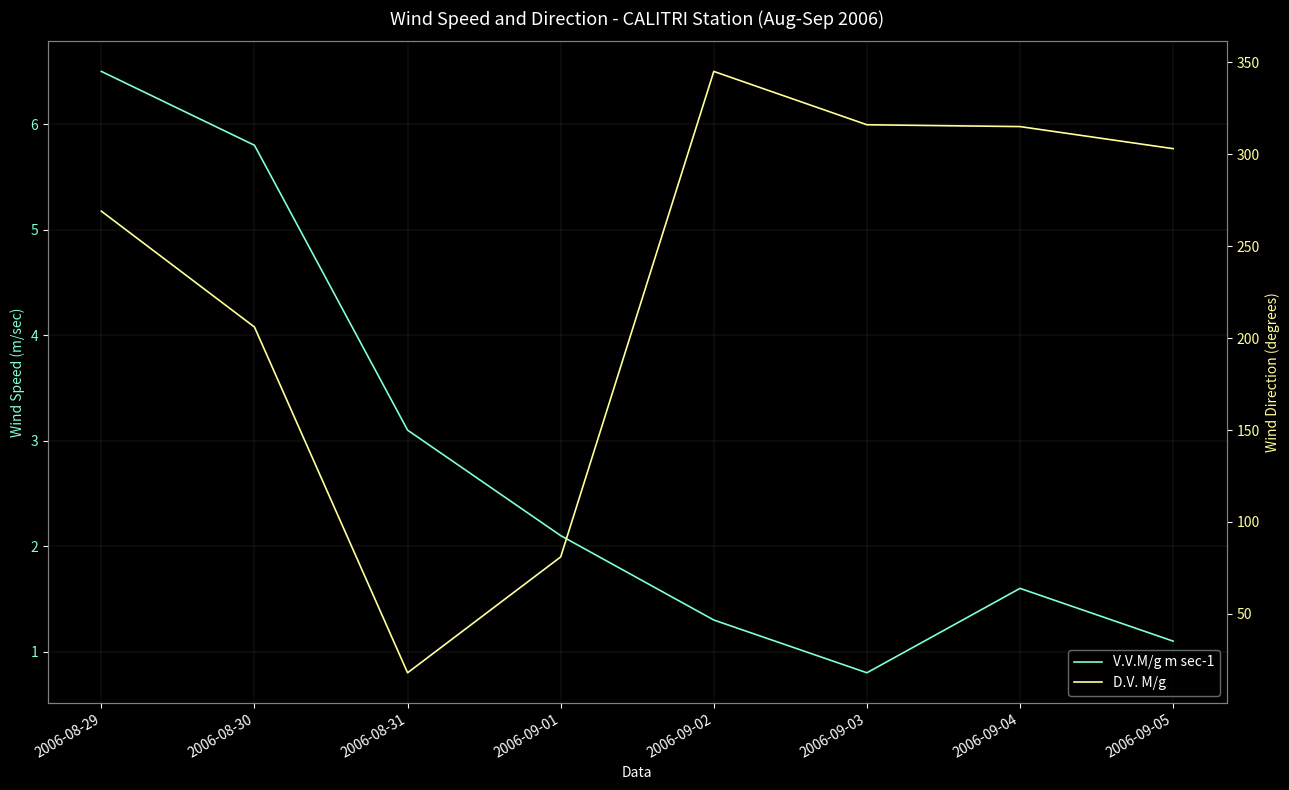

True or false: D.V. M/g has more than 2 points higher than both neighbors.

False